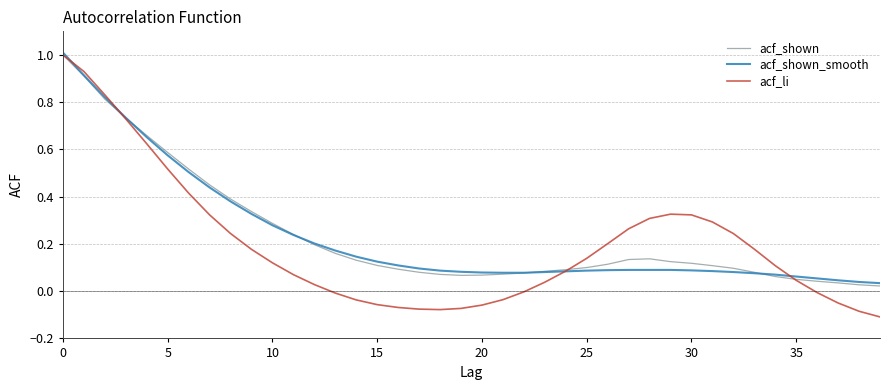

What is the maximum value for acf_li?

1.0